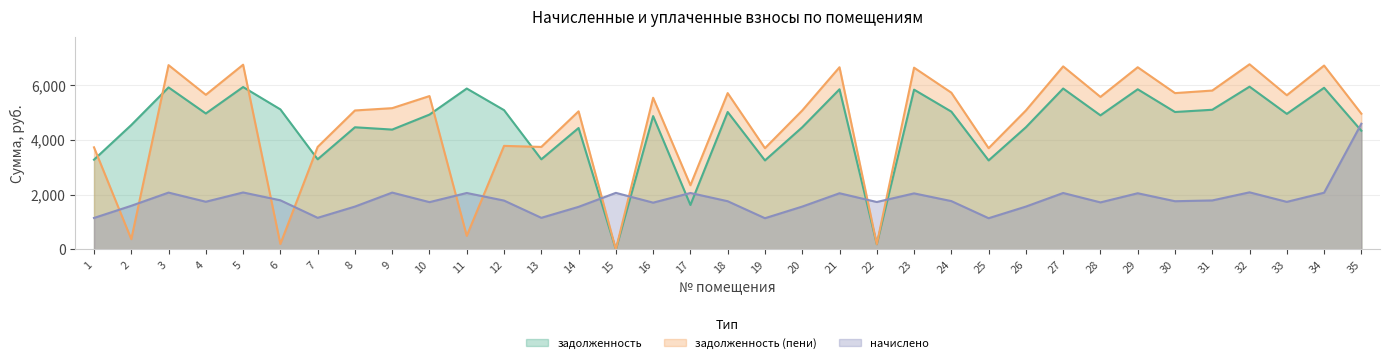

In задолженность, how many points are lower than both neighbors (excluding endpoints)?

12